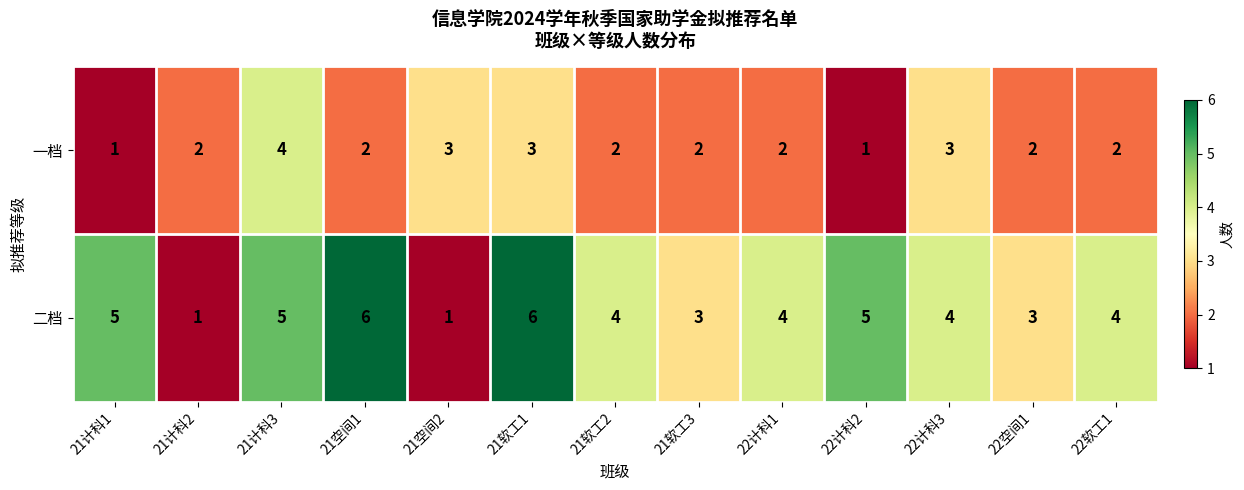

Where does the 二档 series first go above 4?

21计科1